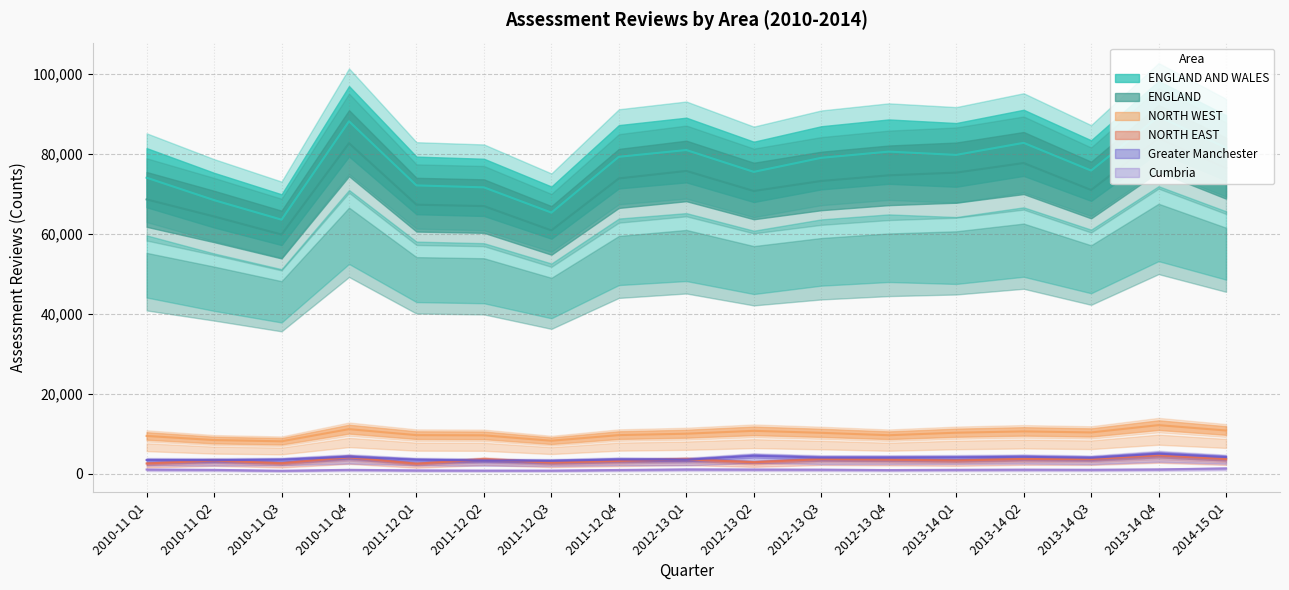

True or false: Cumbria has a value of 454 at 2010-11 Q3.

False